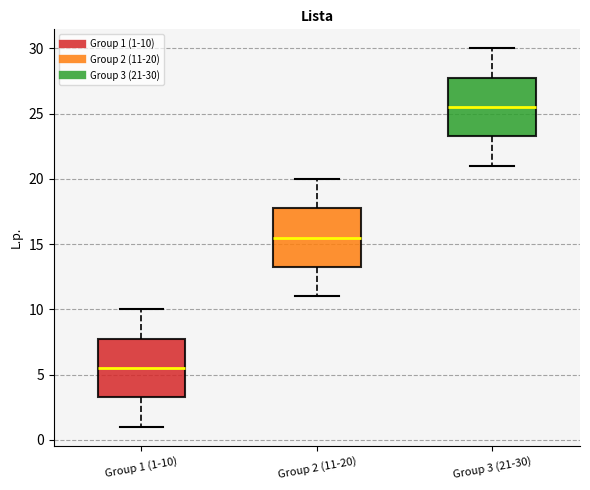

Reading left to right, read every box against the y-axis: the position of its median line, the range the box covers, and the ends of its whiskers. The values are not printed on the chart, so give them approximately, as read against the axis.

Group 1 (1-10): median 5.5, box 3.5 to 8.0, whiskers 1.0 to 10.0
Group 2 (11-20): median 15.5, box 13.5 to 18.0, whiskers 11.0 to 20.0
Group 3 (21-30): median 25.5, box 23.5 to 28.0, whiskers 21.0 to 30.0